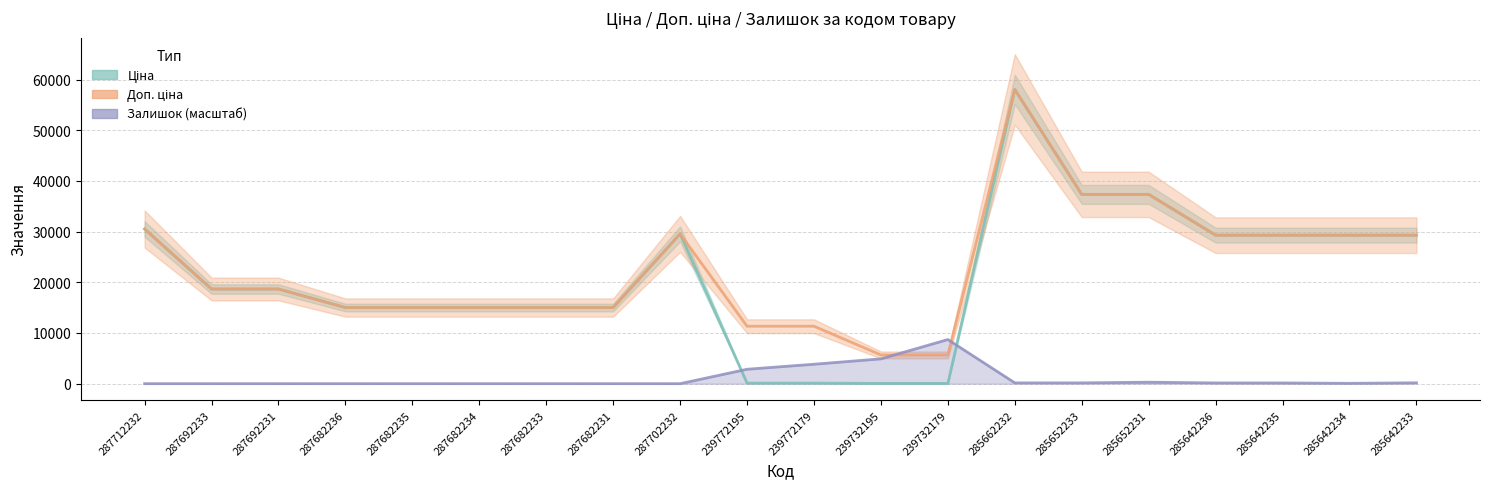

True or false: Ціна has a value of 15019.2 at 287682235.

True